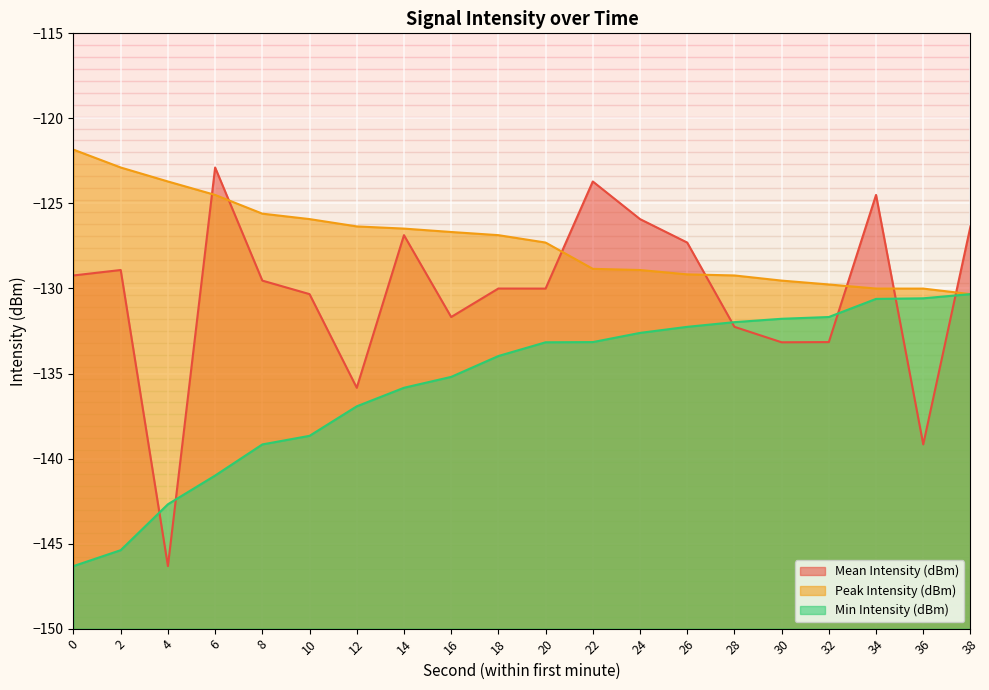

Which series has the largest range (max minus min)?

Mean Intensity (dBm)